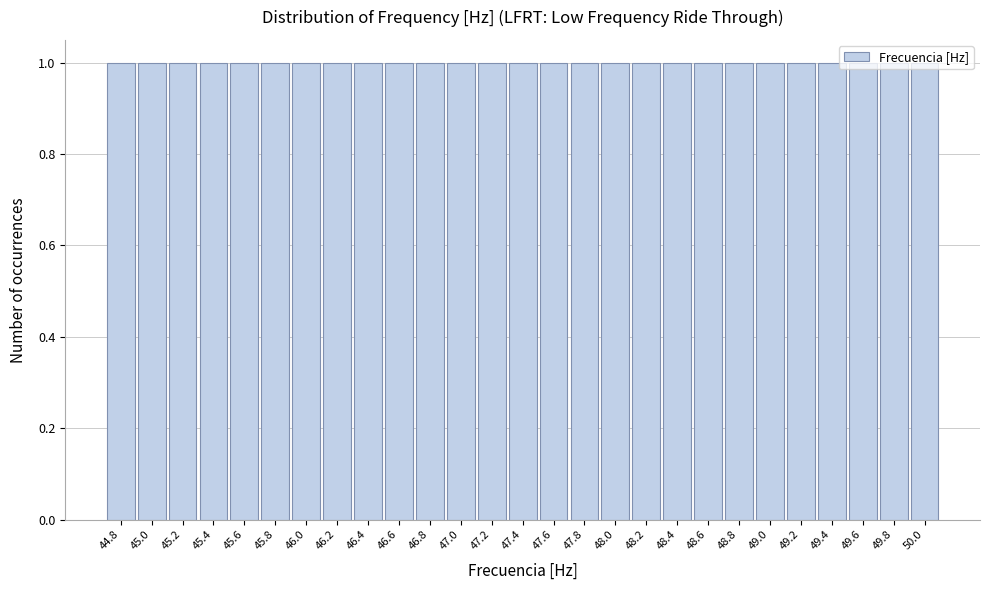

Reading left to right, list every bar in this chart as the range it spans on the x-axis followed by its height. The values are not printed on the chart, so give them approximately, as read against the axis.

44.7 to 44.9: 1
44.9 to 45.1: 1
45.1 to 45.3: 1
45.3 to 45.5: 1
45.5 to 45.7: 1
45.7 to 45.9: 1
45.9 to 46.1: 1
46.1 to 46.3: 1
46.3 to 46.5: 1
46.5 to 46.7: 1
46.7 to 46.9: 1
46.9 to 47.1: 1
47.1 to 47.3: 1
47.3 to 47.5: 1
47.5 to 47.7: 1
47.7 to 47.9: 1
47.9 to 48.1: 1
48.1 to 48.3: 1
48.3 to 48.5: 1
48.5 to 48.7: 1
48.7 to 48.9: 1
48.9 to 49.1: 1
49.1 to 49.3: 1
49.3 to 49.5: 1
49.5 to 49.7: 1
49.7 to 49.9: 1
49.9 to 50.1: 1